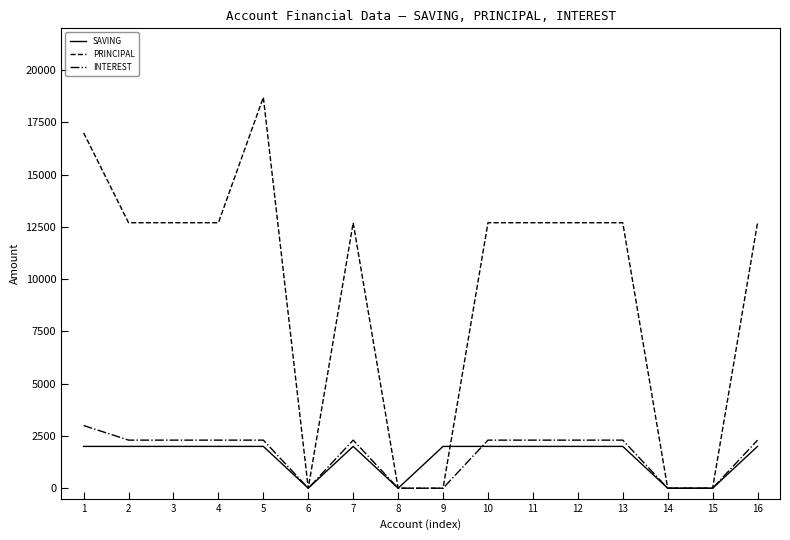

Which series has the widest spread of values?

PRINCIPAL